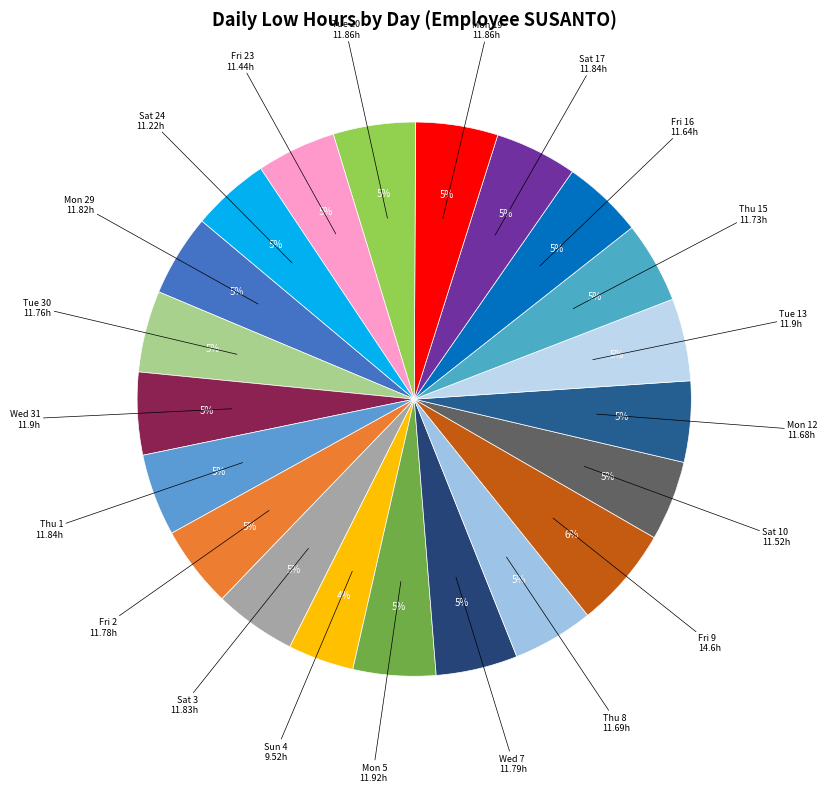

How many slices are in this pie chart?

21